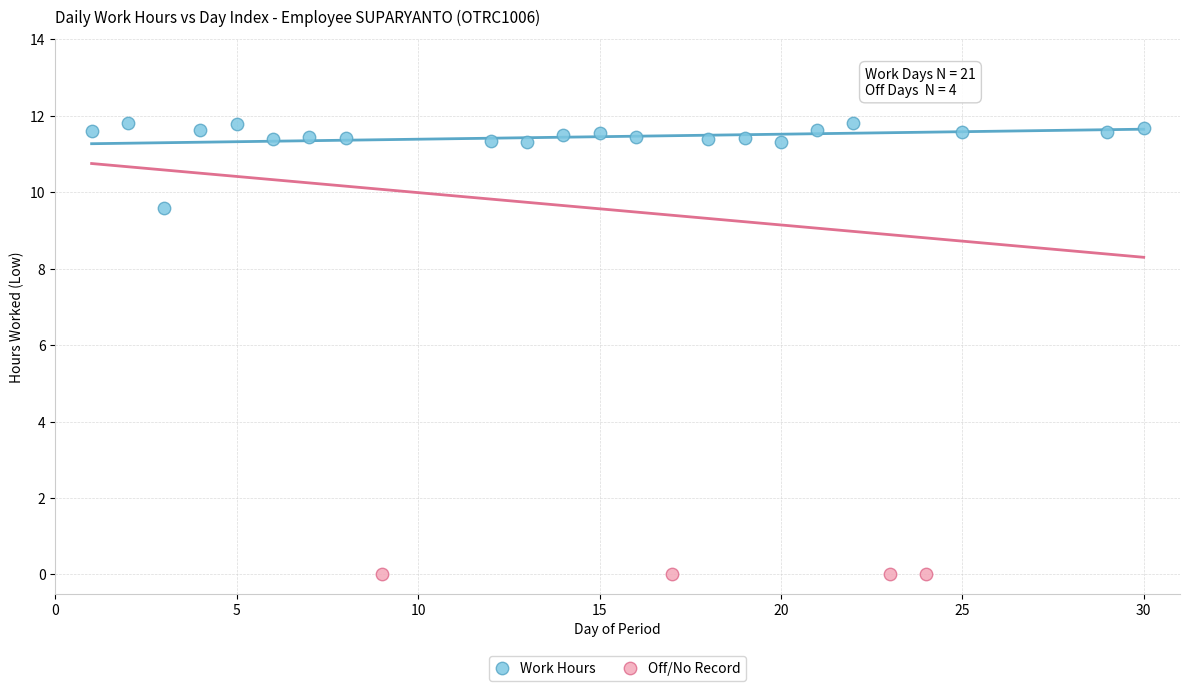

Which series contains the highest Y value?

Work Hours